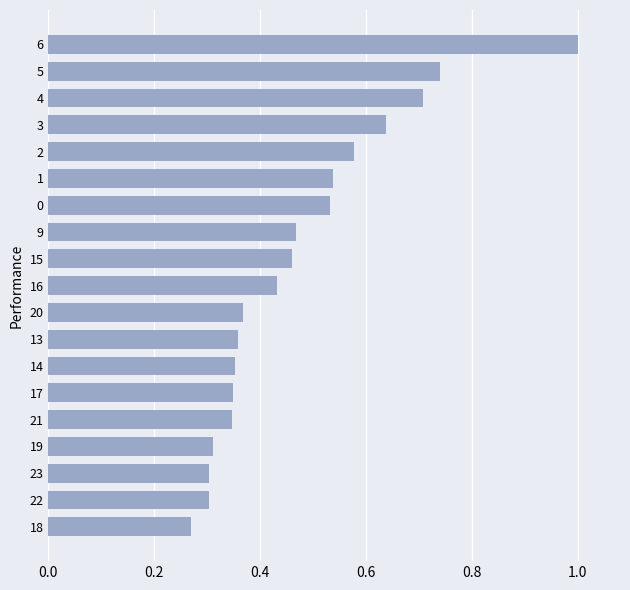

At which label is the value closest to 0?

18